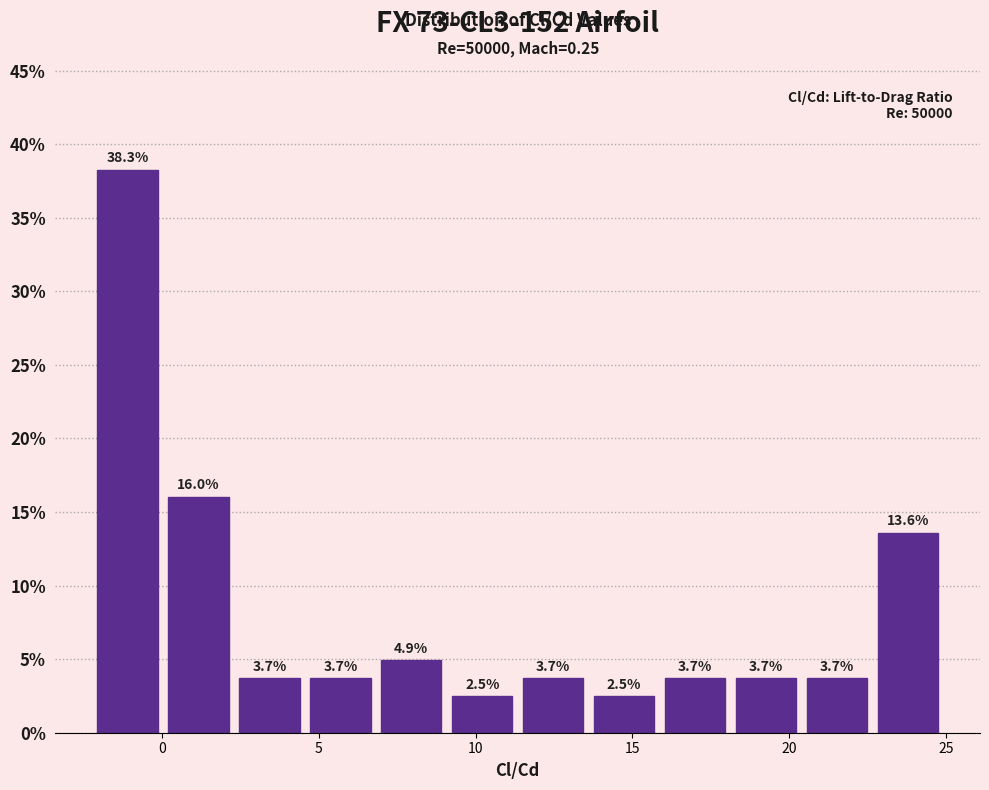

Reading left to right, list every bar in this chart as the range it spans on the x-axis followed by its height. The bar edges are not printed on the chart, so give them approximately, as read against the axis.

-2.0 to 0.0: 38.3
0.0 to 2.5: 16.0
2.5 to 4.5: 3.7
4.5 to 7.0: 3.7
7.0 to 9.0: 4.9
9.0 to 11.5: 2.5
11.5 to 13.5: 3.7
13.5 to 16.0: 2.5
16.0 to 18.0: 3.7
18.0 to 20.5: 3.7
20.5 to 22.5: 3.7
22.5 to 25.0: 13.6